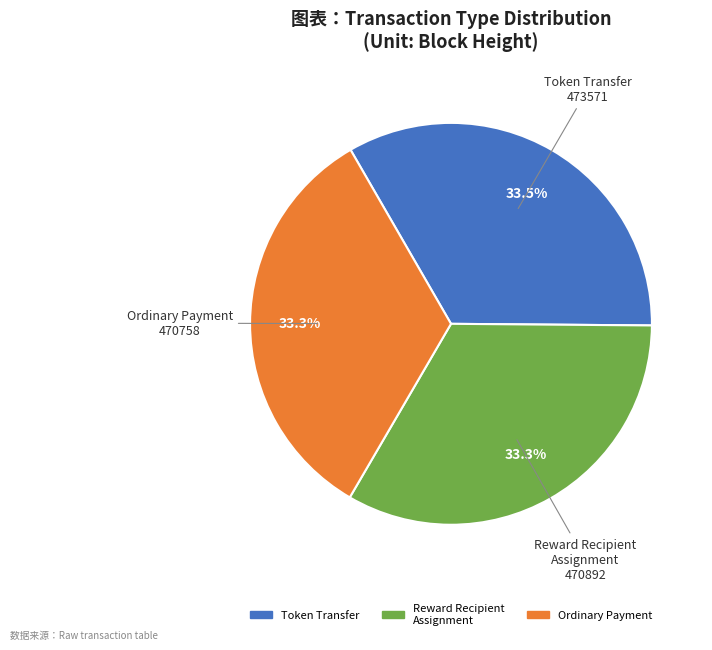

Does any single category account for the majority?

No